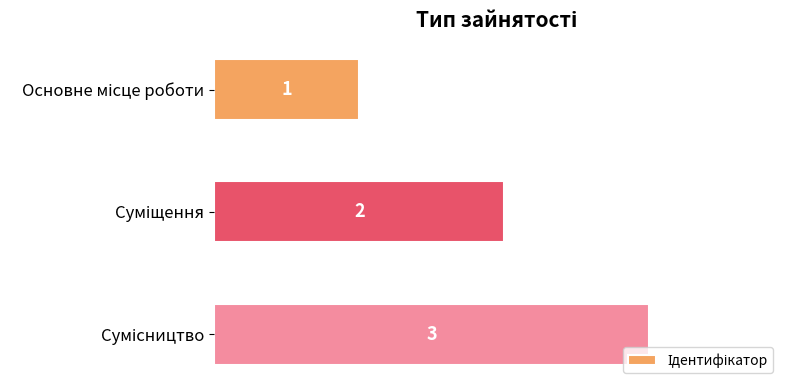

What is the maximum value shown in the chart?

3